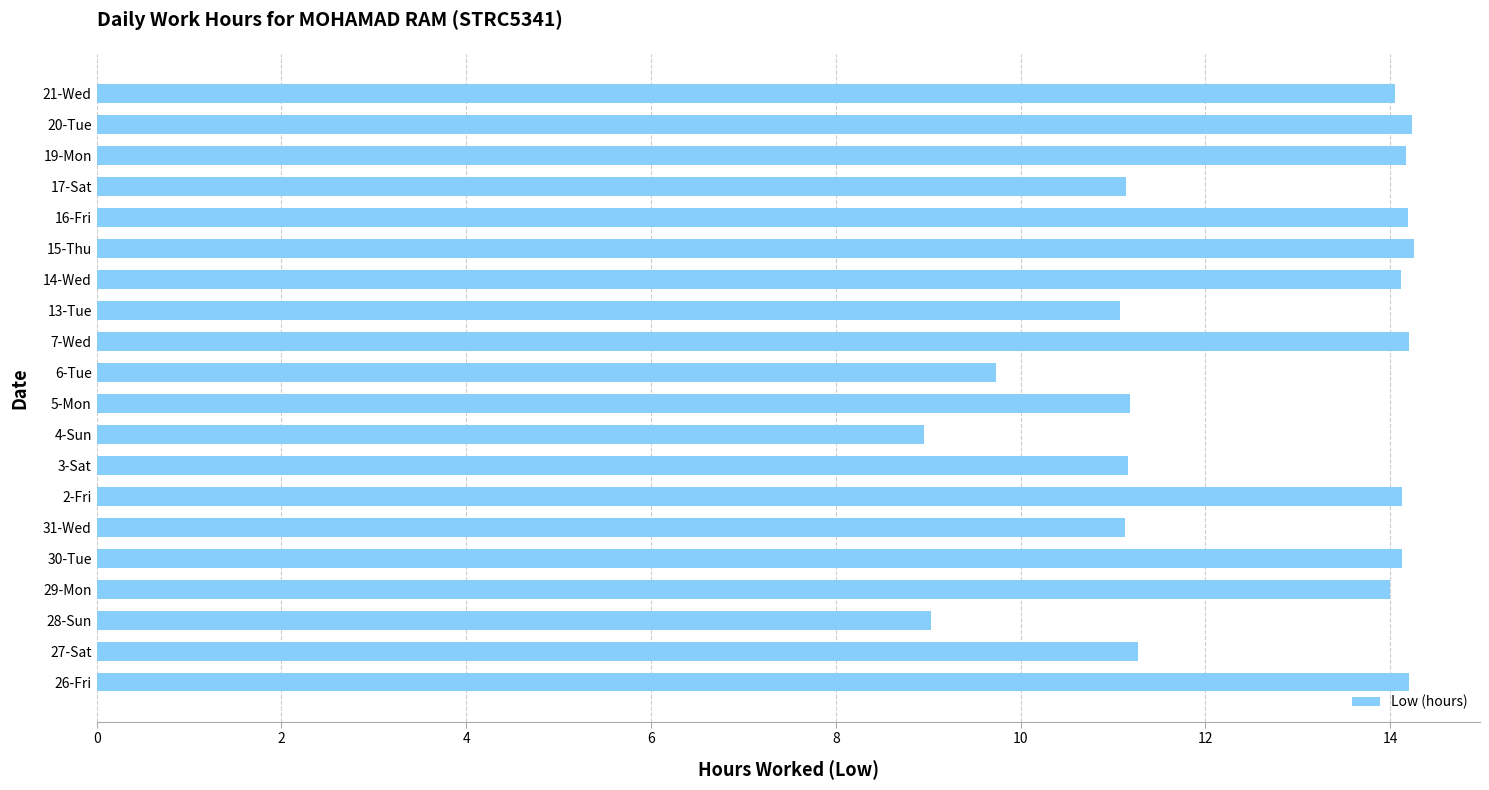

What is the greatest value displayed?

14.3